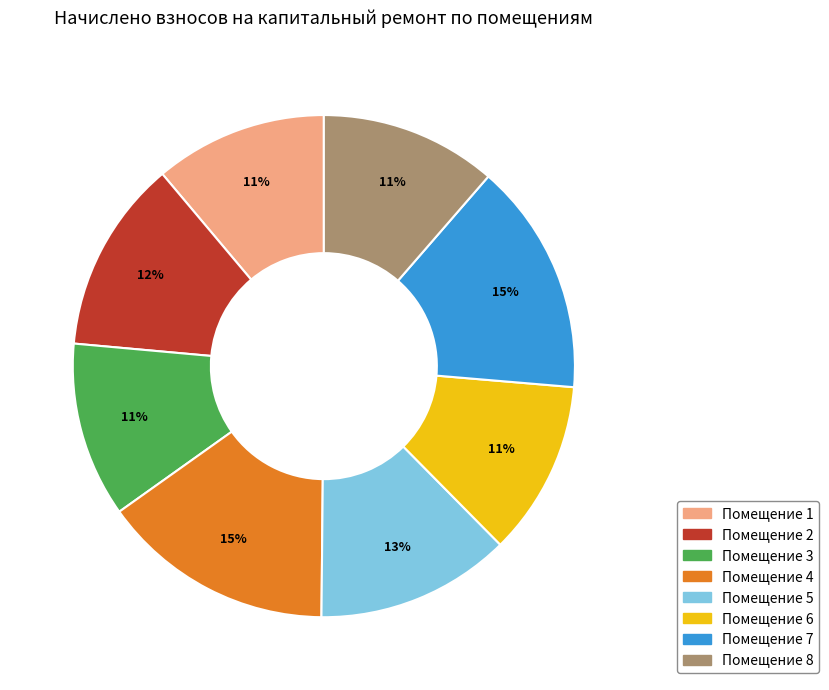

To the nearest percent, what is the average slice percentage?

12%